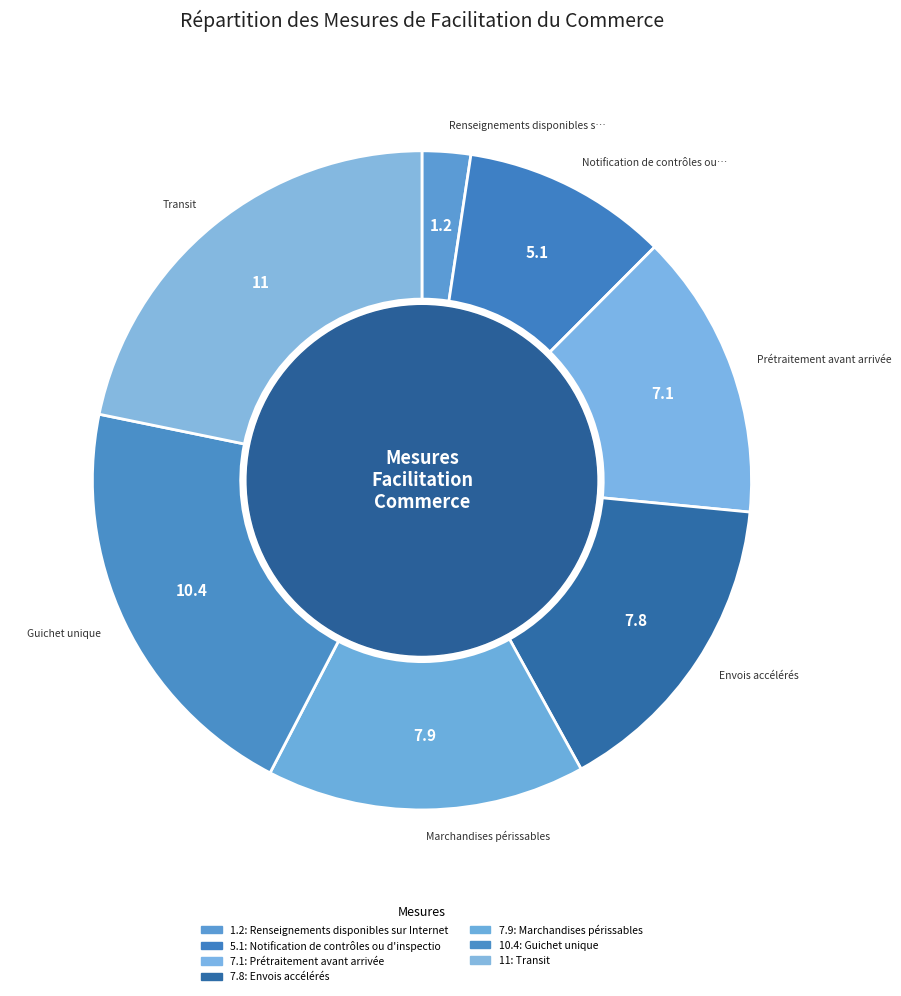

What is the change in value from 7.1 to 11?

+3.9